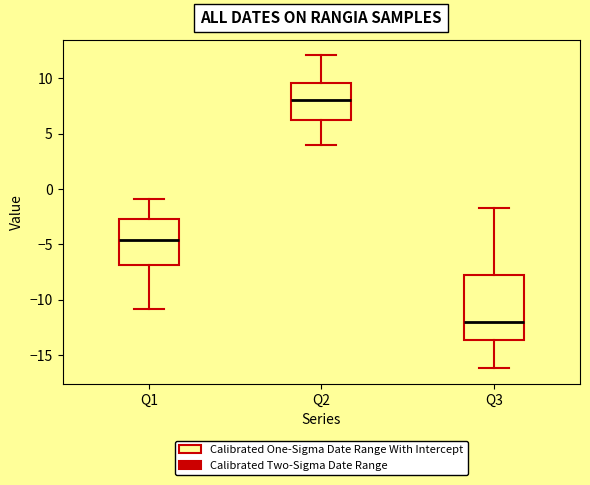

Reading left to right, transcribe this box plot: for each box, give where its median line is, the range the box spans, and where its two whiskers end, as read against the y-axis. The values are not printed on the chart, so give them approximately, as read against the axis.

Q1: median -4.5, box -7.0 to -2.5, whiskers -11.0 to -1.0
Q2: median 8.0, box 6.5 to 9.5, whiskers 4.0 to 12.0
Q3: median -12.0, box -13.5 to -7.5, whiskers -16.0 to -1.5